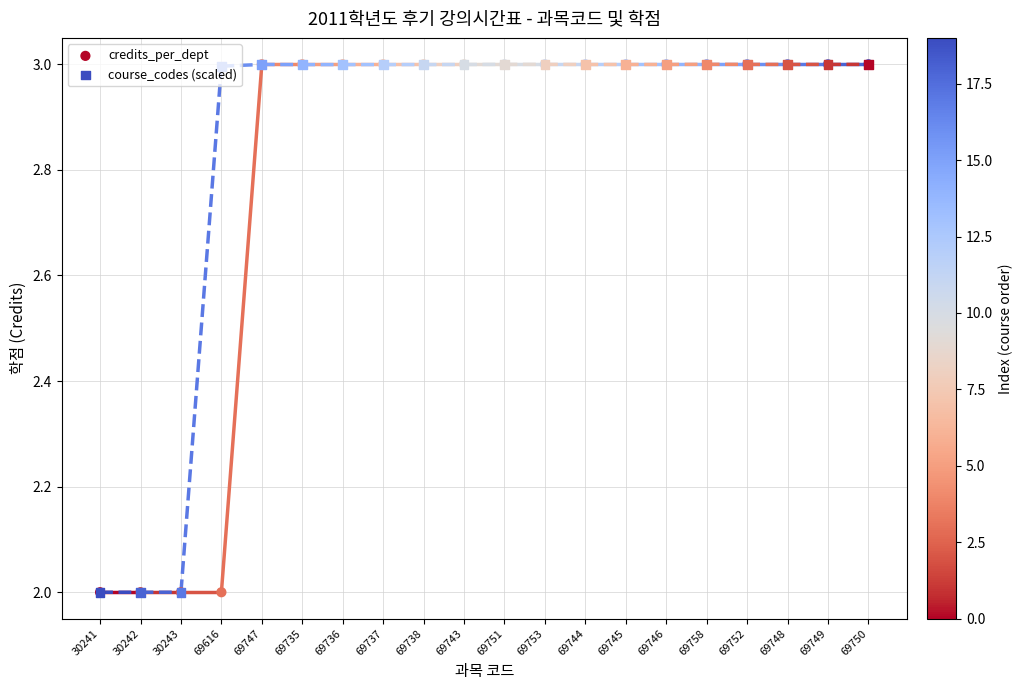

Is the value of credits_per_dept at 69758 greater than the value of course_codes (scaled) at 30242?

Yes